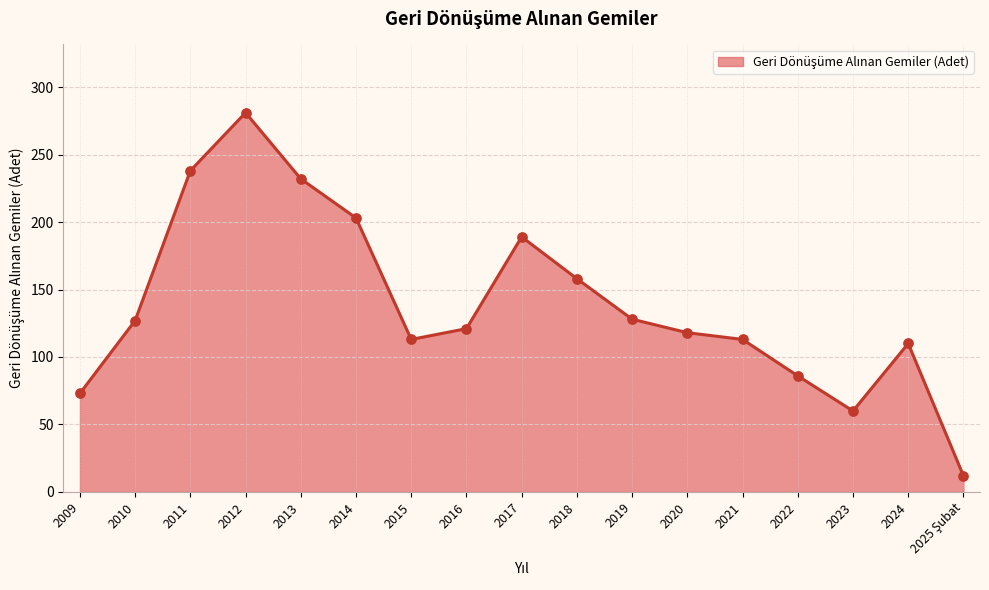

Between 2022 and 2014, which is larger?

2014